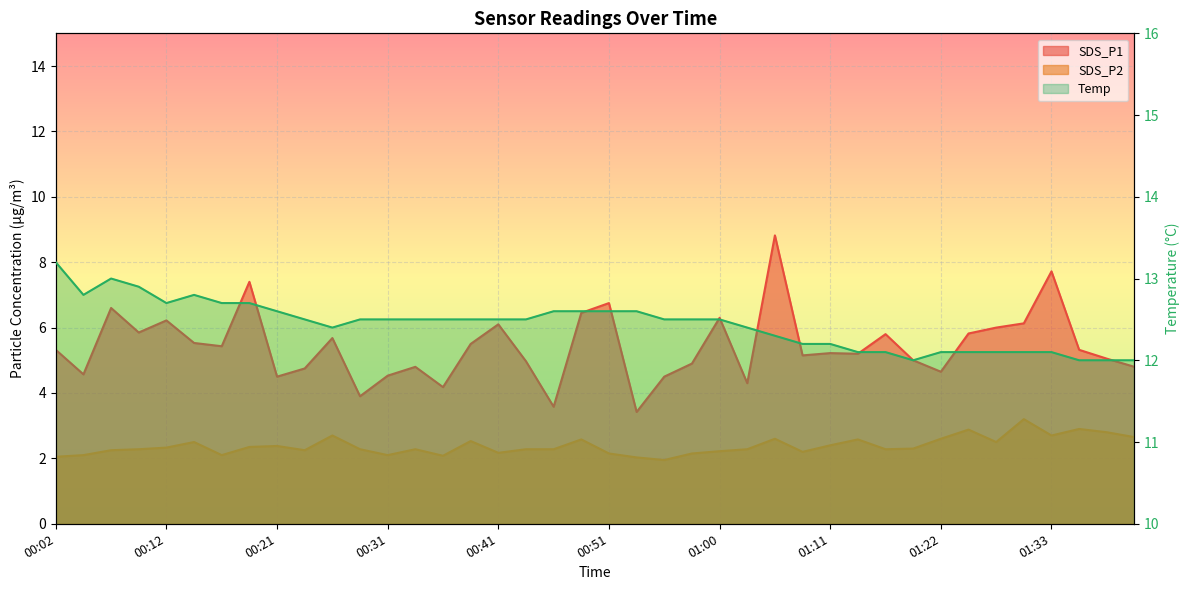

What position from the right is 01:17?

10